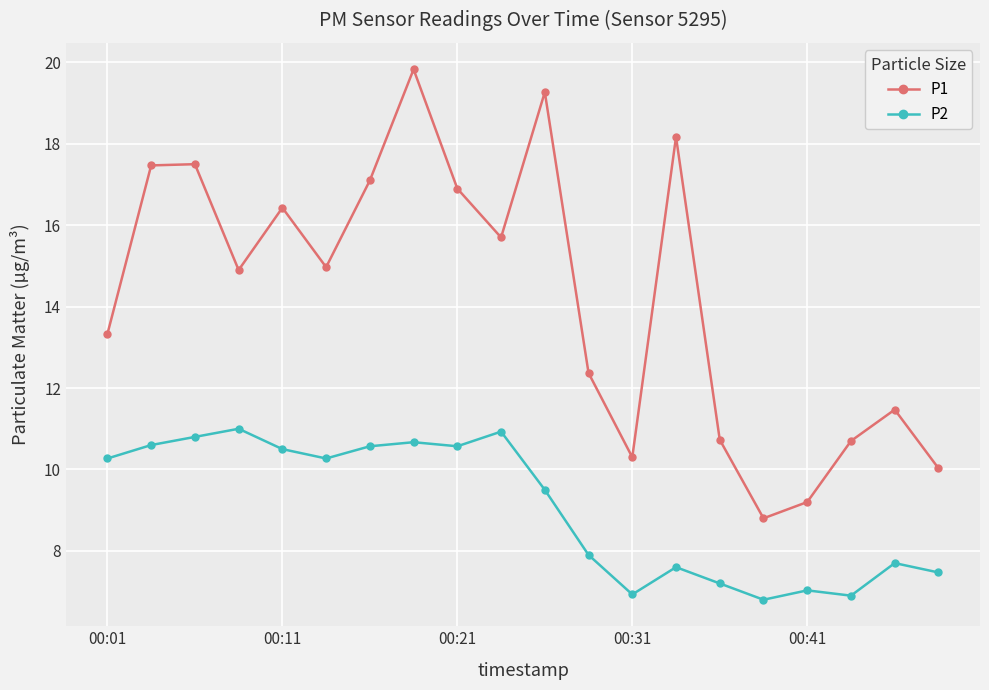

How many values in the P2 series are below 10?

10